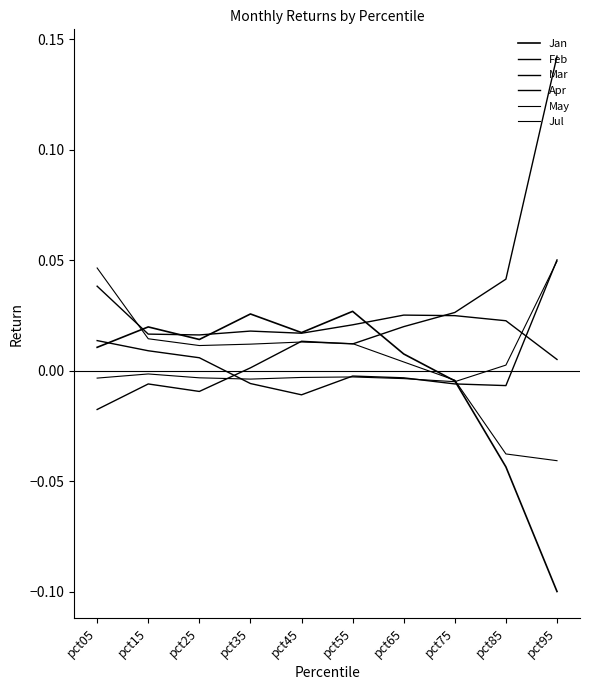

Is this an area chart (filled region under the line)?

No